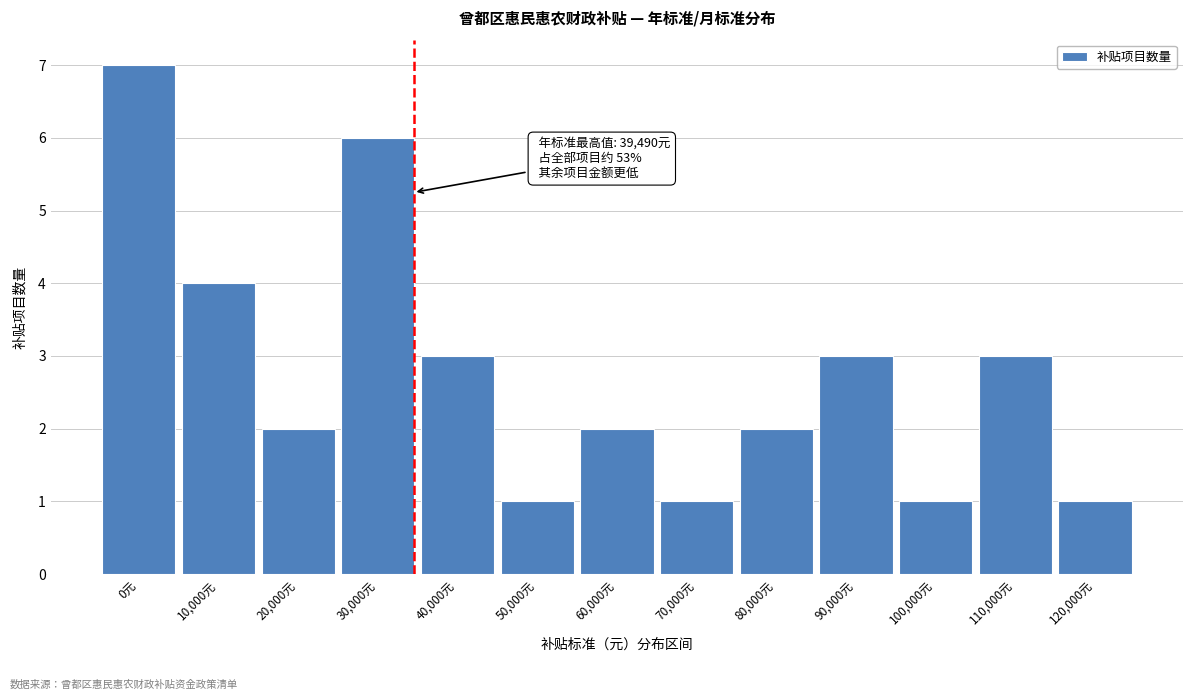

Reading left to right, list all the values displayed in this chart.

7	4	2	6	3	1	2	1	2	3	1	3	1